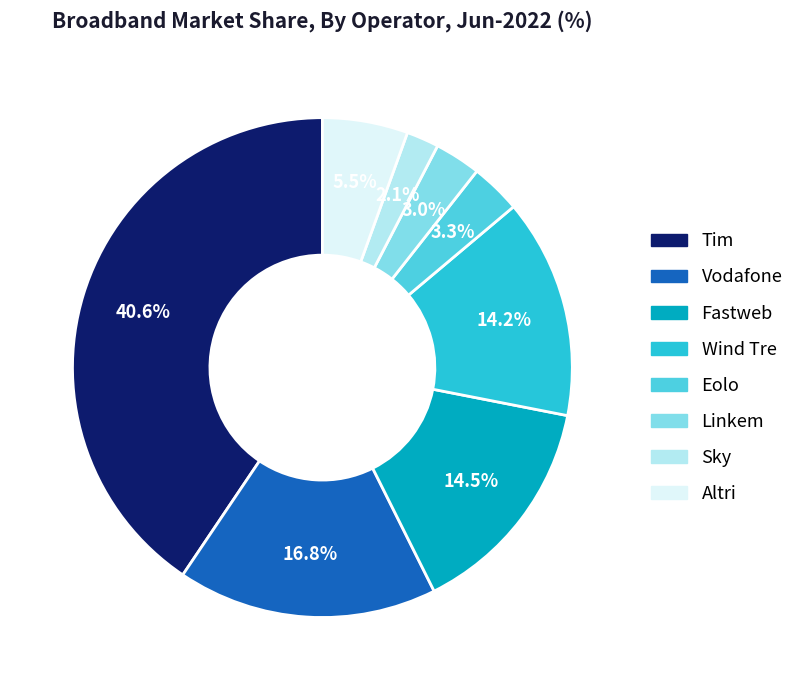

How many segments does this pie chart have?

8